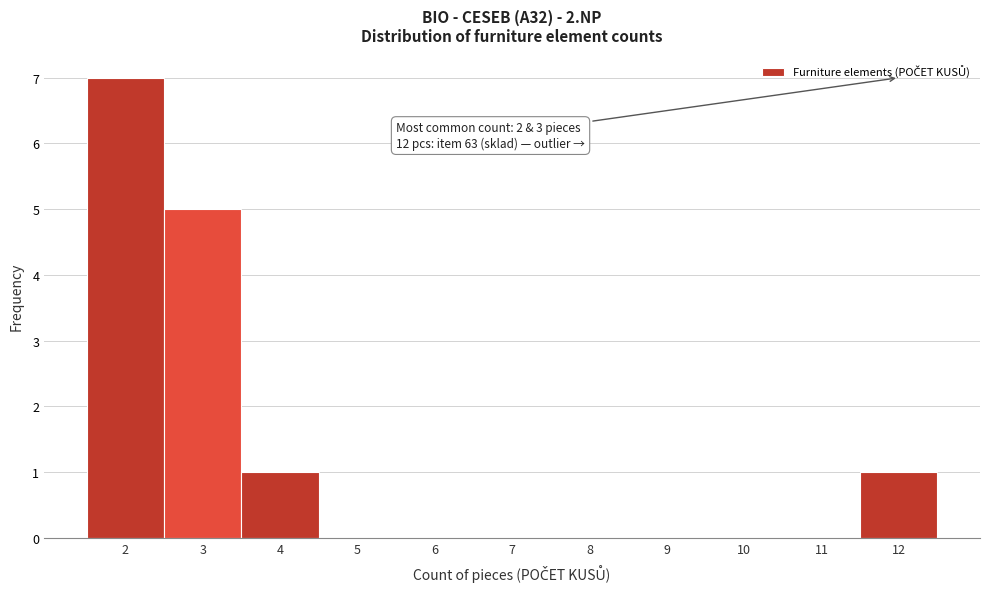

Which range on the x-axis has the tallest bar?

1.5 to 2.5